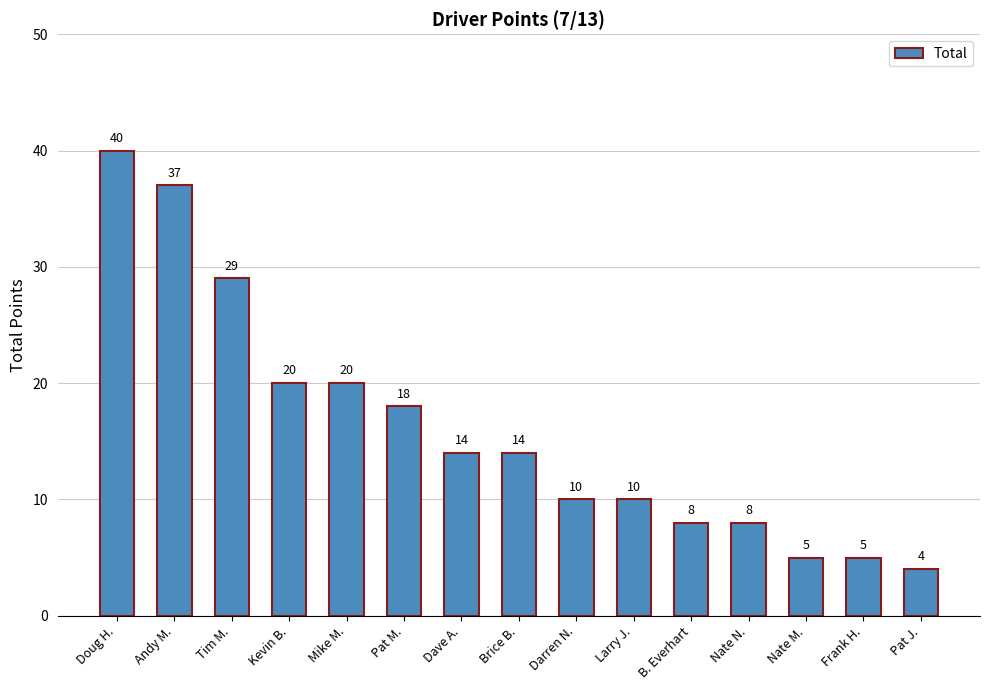

What is the label of the 2nd bar from the left?

Andy M.